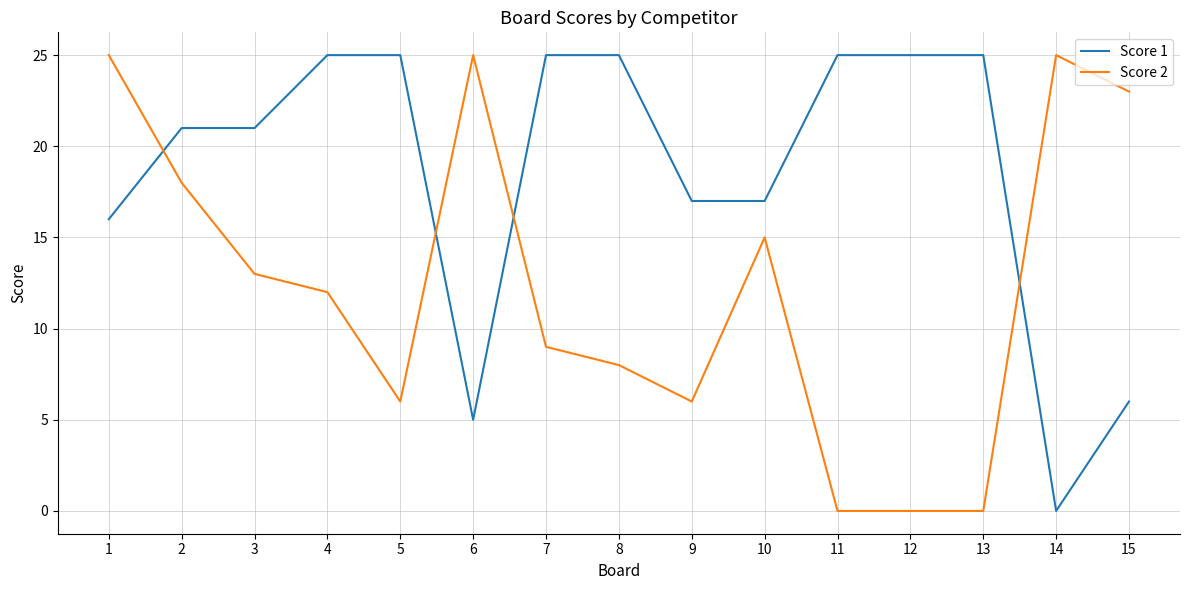

Between which two adjacent categories do Score 1 and Score 2 first intersect?

1 and 2